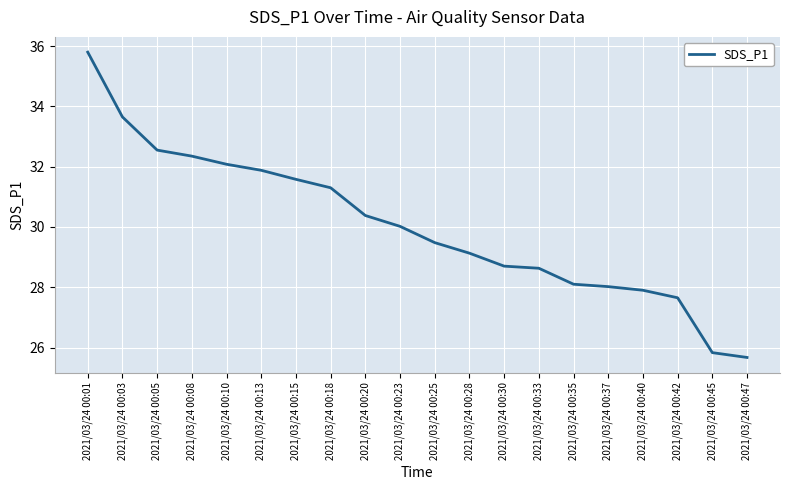

Is it true that the value at 2021/03/24 00:28 is 14.6?

False